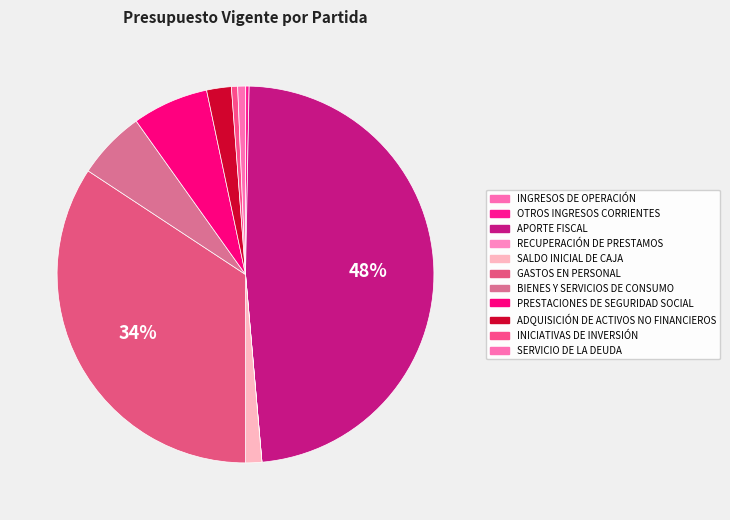

Is INGRESOS DE OPERACIÓN the majority of the pie?

No